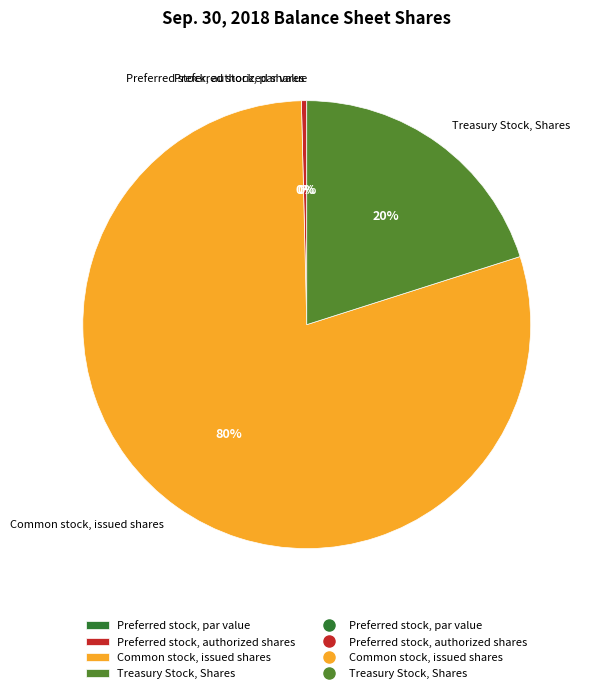

Between Common stock, issued shares and Preferred stock, authorized shares, which is larger?

Common stock, issued shares